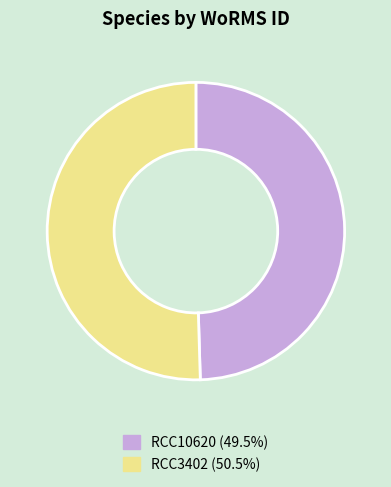

Is RCC3402 the majority of the pie?

Yes